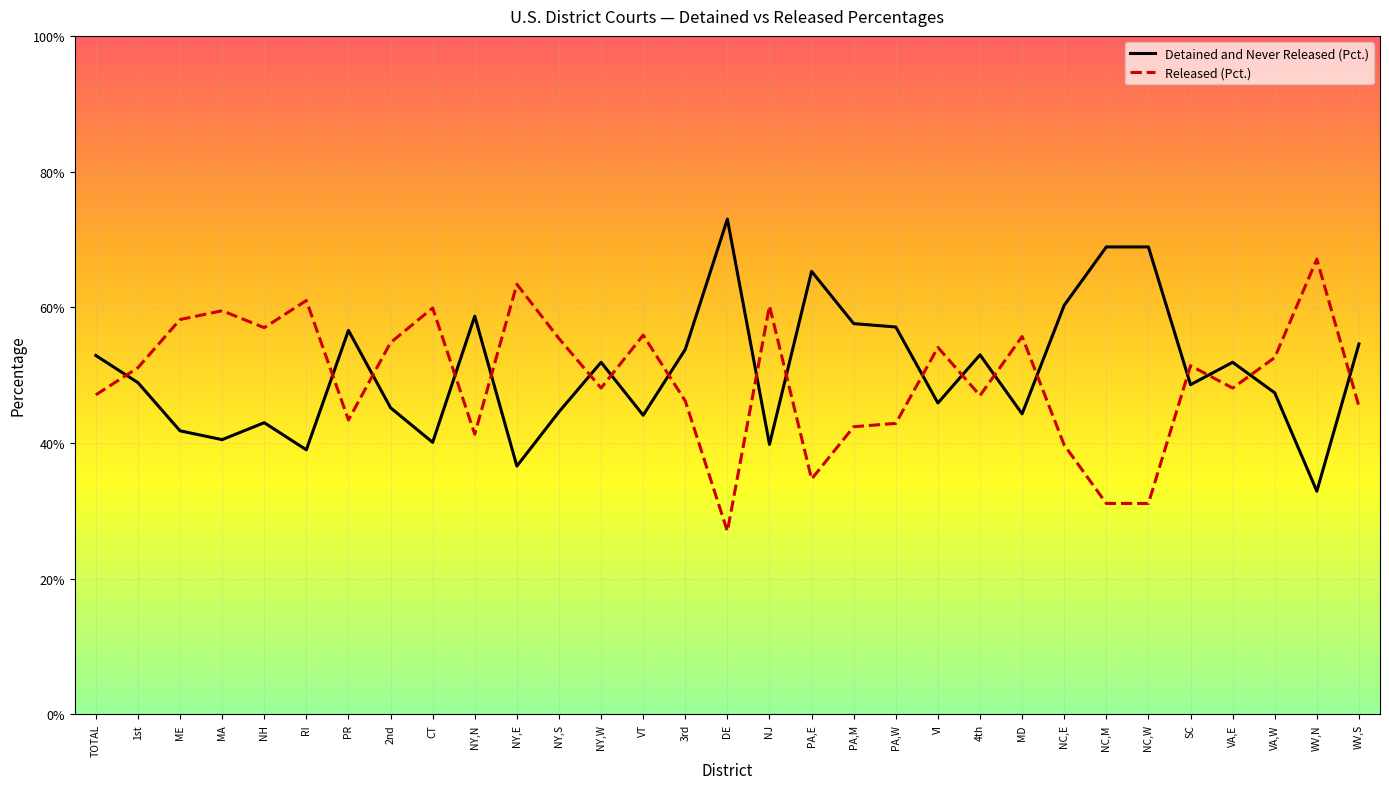

Which series has the largest total across all categories?

Detained and Never Released (Pct.)